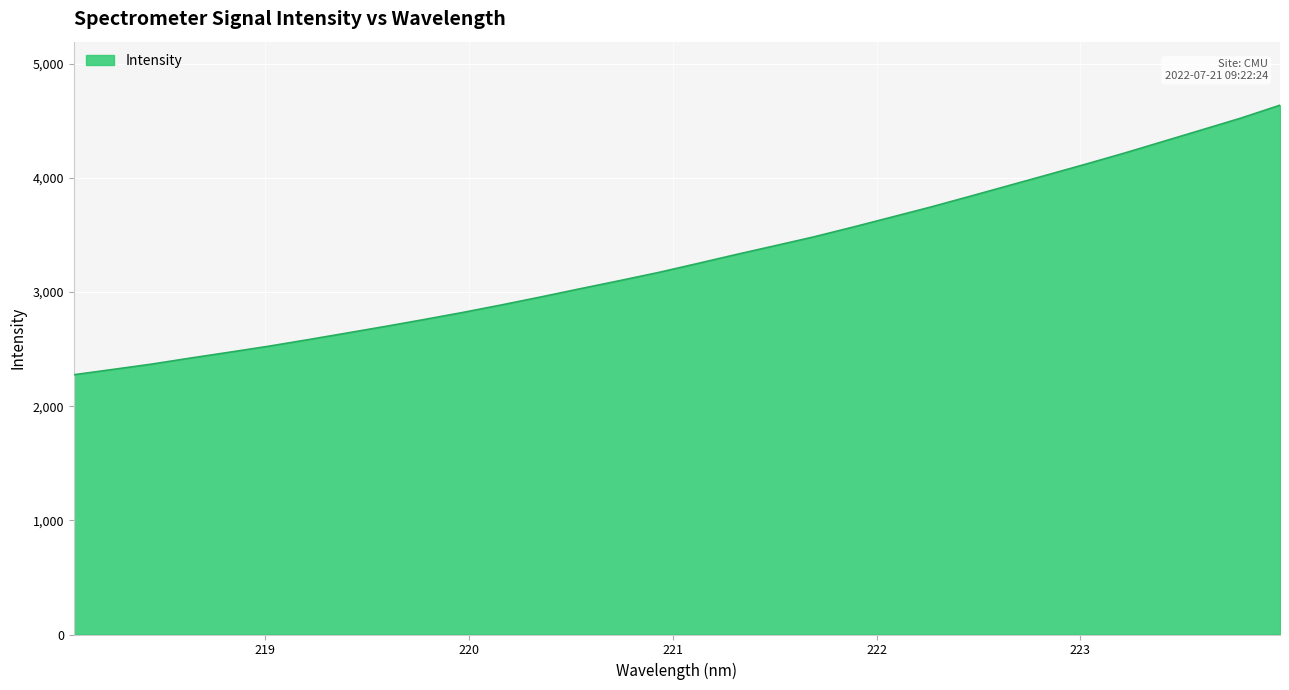

What is the greatest value displayed?

4637.6